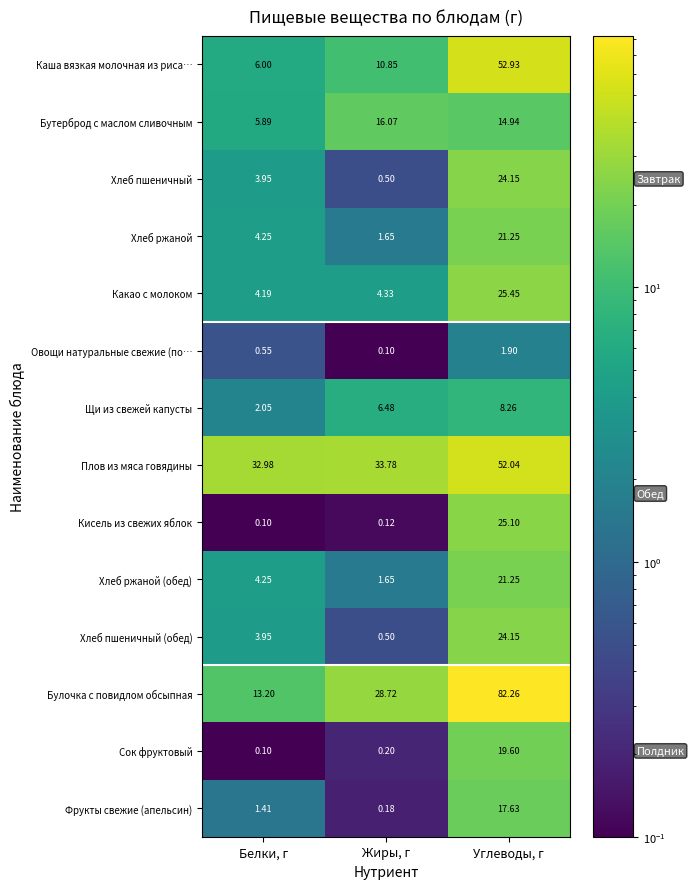

Which series changed the most between Белки, г and Жиры, г?

Булочка с повидлом обсыпная